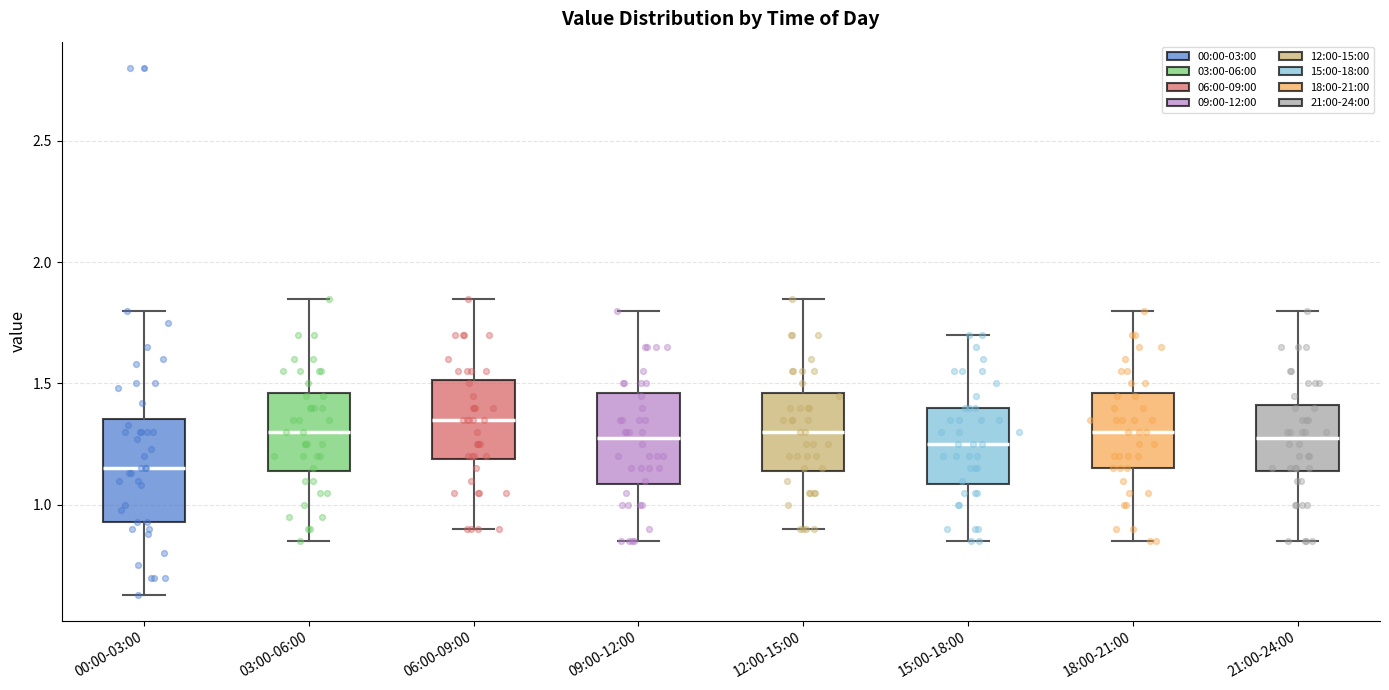

Reading left to right, transcribe this box plot: for each box, give where its median line is, the range the box spans, and where its two whiskers end, as read against the y-axis. The values are not printed on the chart, so give them approximately, as read against the axis.

00:00-03:00: median 1.15, box 0.95 to 1.35, whiskers 0.65 to 1.80
03:00-06:00: median 1.30, box 1.15 to 1.45, whiskers 0.85 to 1.85
06:00-09:00: median 1.35, box 1.20 to 1.50, whiskers 0.90 to 1.85
09:00-12:00: median 1.30, box 1.10 to 1.45, whiskers 0.85 to 1.80
12:00-15:00: median 1.30, box 1.15 to 1.45, whiskers 0.90 to 1.85
15:00-18:00: median 1.25, box 1.10 to 1.40, whiskers 0.85 to 1.70
18:00-21:00: median 1.30, box 1.15 to 1.45, whiskers 0.85 to 1.80
21:00-24:00: median 1.30, box 1.15 to 1.40, whiskers 0.85 to 1.80